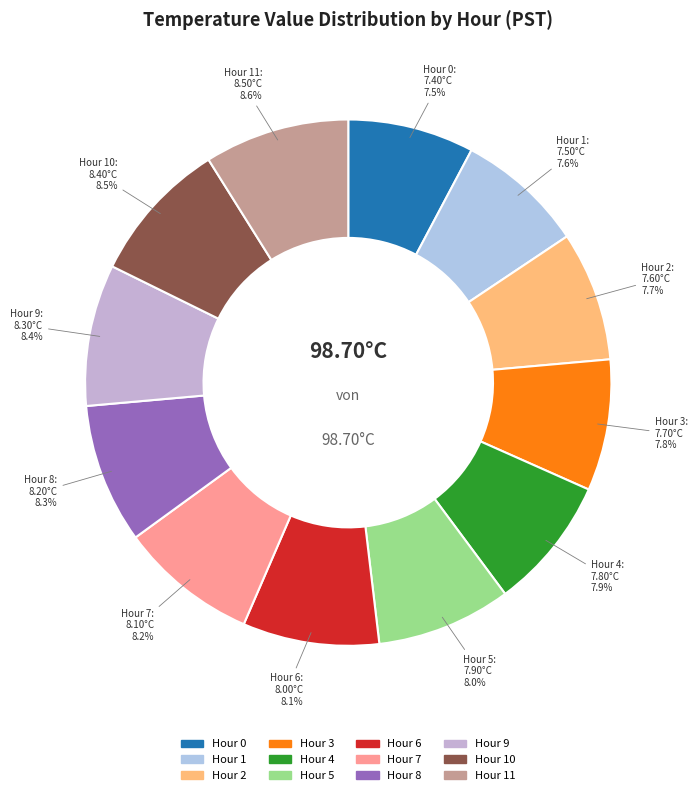

Count the number of slices in the pie.

12